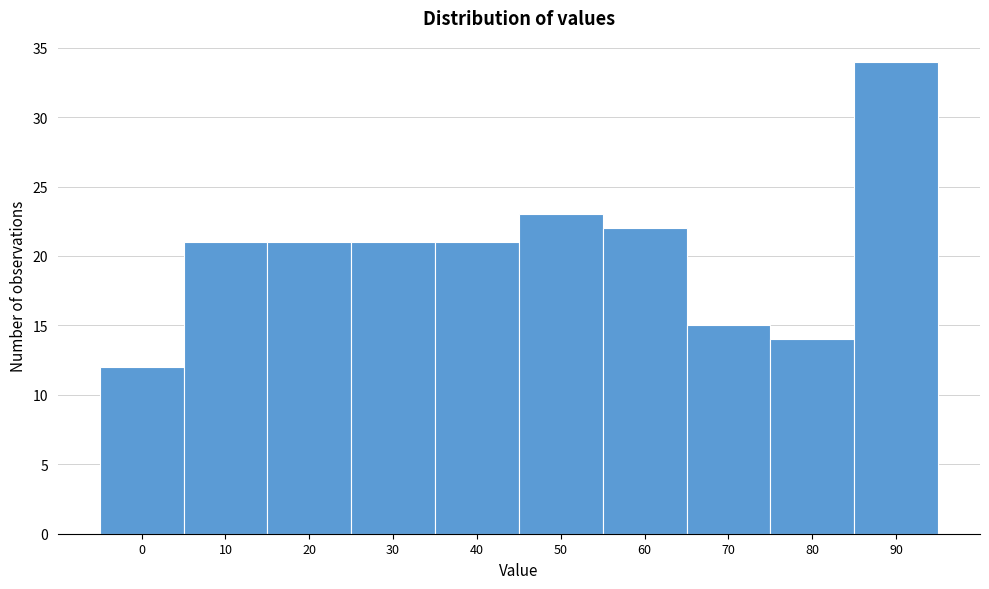

Reading left to right, transcribe all the data shown in this chart.

0=12	10=21	20=21	30=21	40=21	50=23	60=22	70=15	80=14	90=34